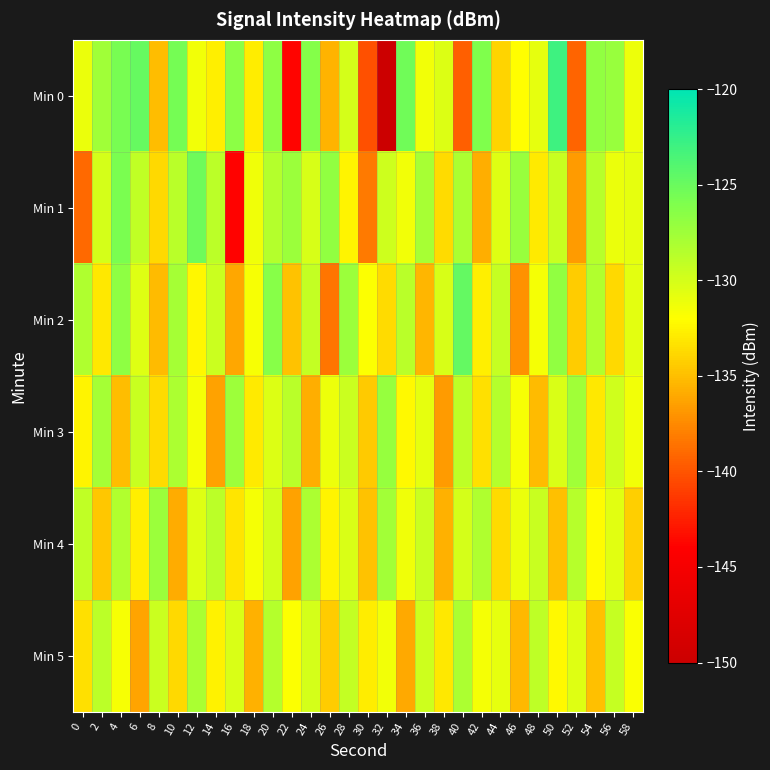

Reading right to left, transcribe all the data shown in this chart.

Min 0: 58=-131.2	56=-127.2	54=-126.9	52=-139.3	50=-123.0	48=-130.8	46=-132.0	44=-134.0	42=-126.1	40=-139.5	38=-130.4	36=-131.4	34=-125.3	32=-150.0	30=-140.2	28=-130.0	26=-135.5	24=-126.3	22=-143.8	20=-126.7	18=-132.9	16=-126.6	14=-132.8	12=-131.4	10=-125.5	8=-135.1	6=-124.8	4=-125.7	2=-127.5	0=-131.0
Min 1: 58=-130.8	56=-131.1	54=-128.6	52=-136.7	50=-129.4	48=-132.9	46=-127.2	44=-130.5	42=-135.8	40=-128.1	38=-133.6	36=-127.9	34=-131.4	32=-129.7	30=-138.2	28=-132.5	26=-126.8	24=-130.1	22=-127.3	20=-128.5	18=-131.3	16=-143.9	14=-128.8	12=-125.2	10=-128.8	8=-133.8	6=-129.0	4=-125.7	2=-130.1	0=-139.0
Min 2: 58=-130.7	56=-133.8	54=-128.4	52=-134.3	50=-126.9	48=-131.5	46=-137.2	44=-129.3	42=-132.7	40=-124.8	38=-130.1	36=-135.4	34=-128.7	32=-133.6	30=-131.9	28=-127.3	26=-138.5	24=-129.2	22=-134.8	20=-126.4	18=-131.7	16=-136.1	14=-129.6	12=-132.4	10=-127.8	8=-135.2	6=-130.5	4=-126.7	2=-133.1	0=-128.3
Min 3: 58=-131.4	56=-129.8	54=-133.1	52=-127.6	50=-130.3	48=-135.2	46=-131.7	44=-128.5	42=-133.4	40=-129.0	38=-136.7	36=-130.8	34=-132.3	32=-127.1	30=-134.5	28=-129.6	26=-131.2	24=-135.8	22=-128.7	20=-130.4	18=-132.9	16=-127.5	14=-136.3	12=-131.6	10=-128.2	8=-133.7	6=-129.4	4=-135.1	2=-127.8	0=-132.5
Min 4: 58=-134.2	56=-130.6	54=-132.1	52=-128.6	50=-135.0	48=-129.4	46=-131.1	44=-133.7	42=-128.3	40=-130.0	38=-135.6	36=-129.5	34=-131.3	32=-127.7	30=-134.8	28=-130.2	26=-132.5	24=-128.1	22=-136.4	20=-129.9	18=-131.6	16=-133.2	14=-128.8	12=-130.5	10=-135.9	8=-127.3	6=-132.7	4=-128.4	2=-134.6	0=-129.1
Min 5: 58=-131.8	56=-129.3	54=-134.9	52=-130.5	50=-132.2	48=-129.0	46=-135.3	44=-130.8	42=-131.5	40=-128.2	38=-133.1	36=-129.7	34=-136.0	32=-131.4	30=-132.8	28=-129.2	26=-134.4	24=-130.0	22=-131.9	20=-128.5	18=-135.7	16=-130.3	14=-132.6	12=-128.0	10=-133.8	8=-129.5	6=-136.2	4=-131.7	2=-128.9	0=-133.4